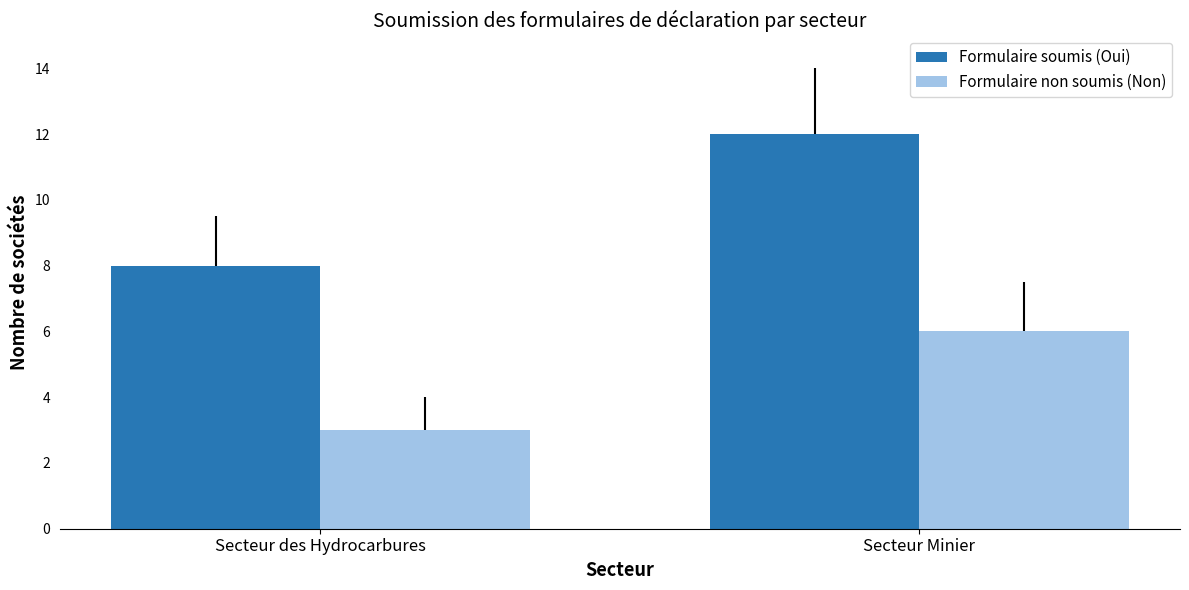

Reading left to right, what are all the values shown in this chart?

Formulaire soumis (Oui): Secteur des Hydrocarbures=8	Secteur Minier=12
Formulaire non soumis (Non): Secteur des Hydrocarbures=3	Secteur Minier=6